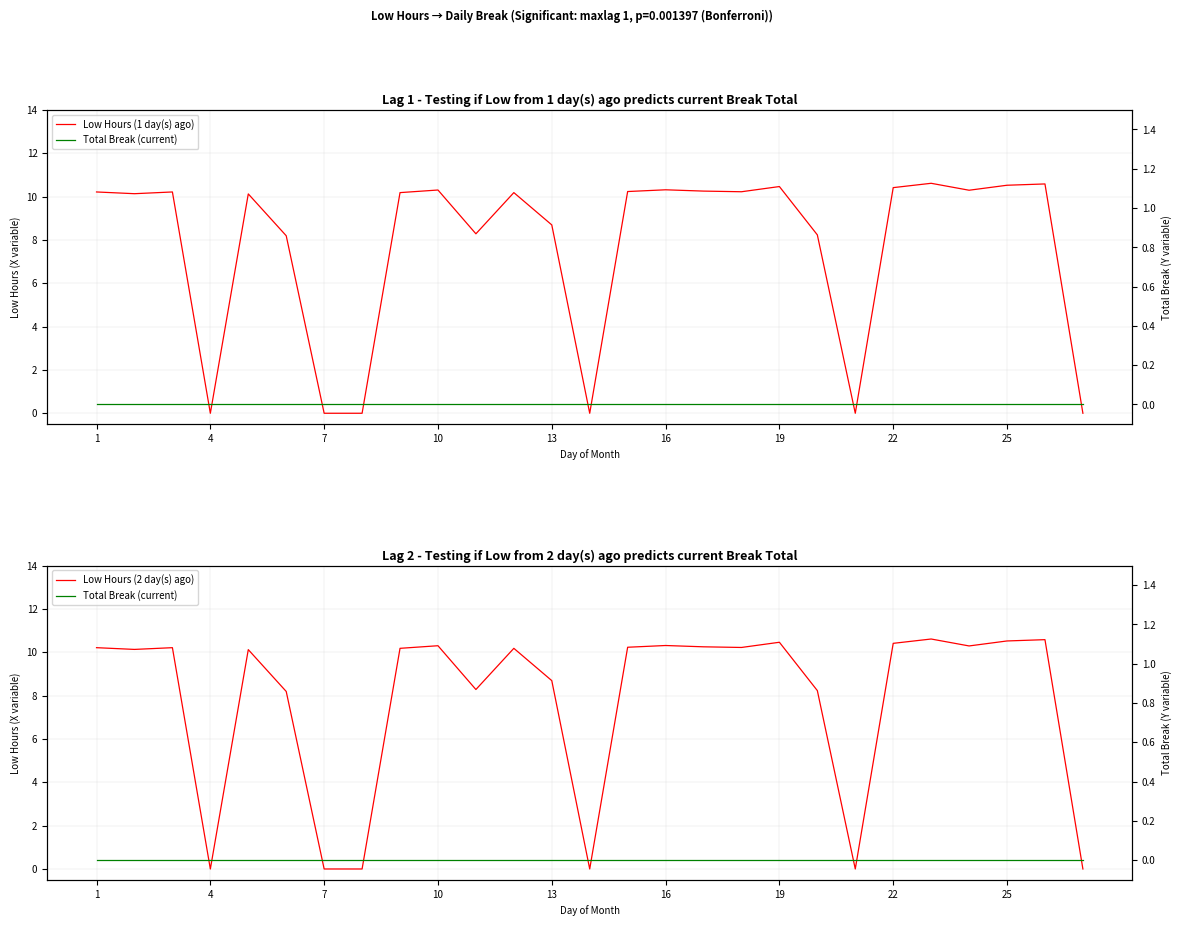

True or false: Low Hours (2 day(s) ago) and Total Break (current) intersect in this chart.

False